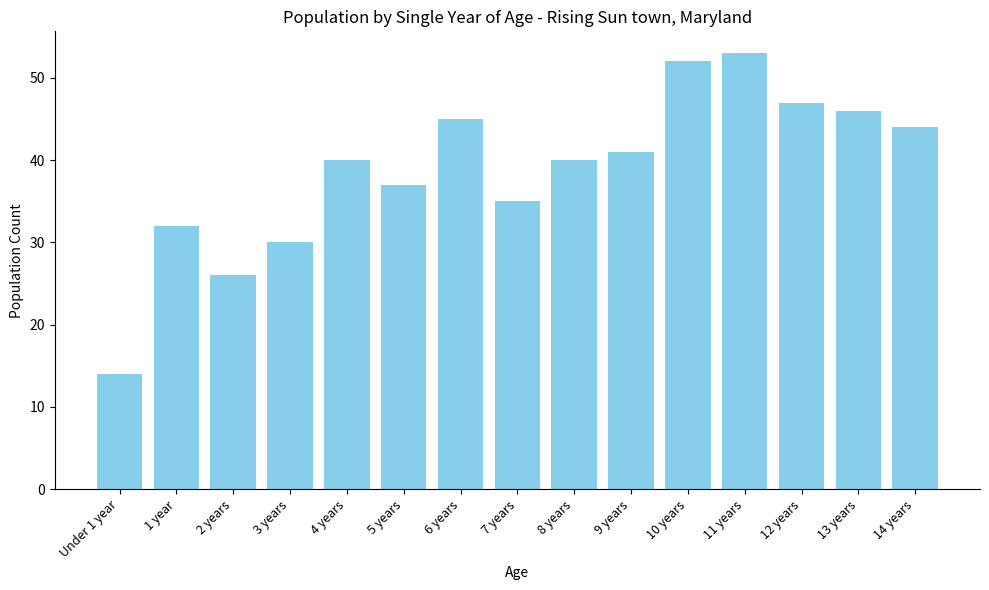

What is the label of the 12th bar from the left?

11 years